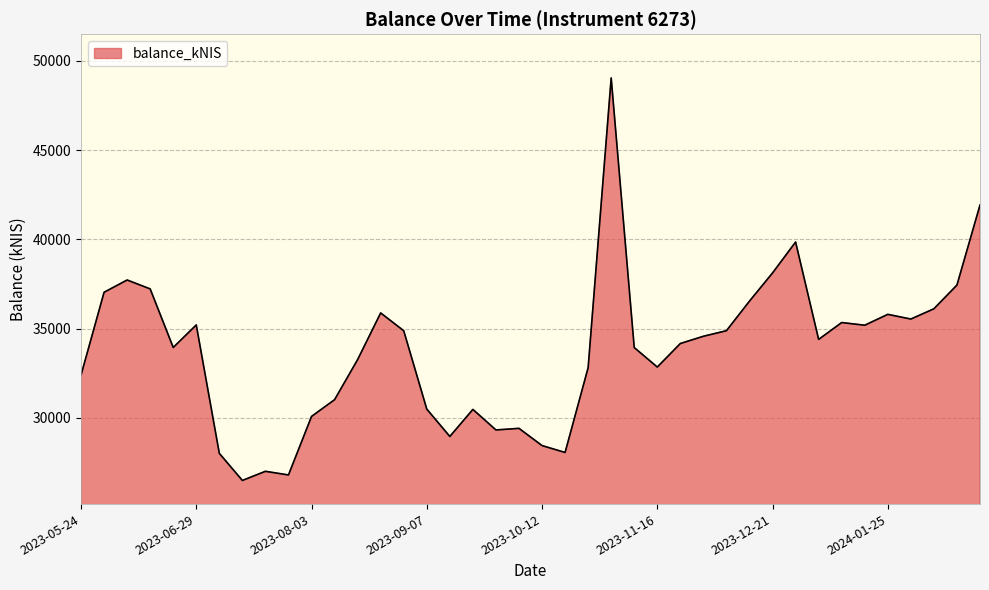

What is the maximum value shown in the chart?

49041.1